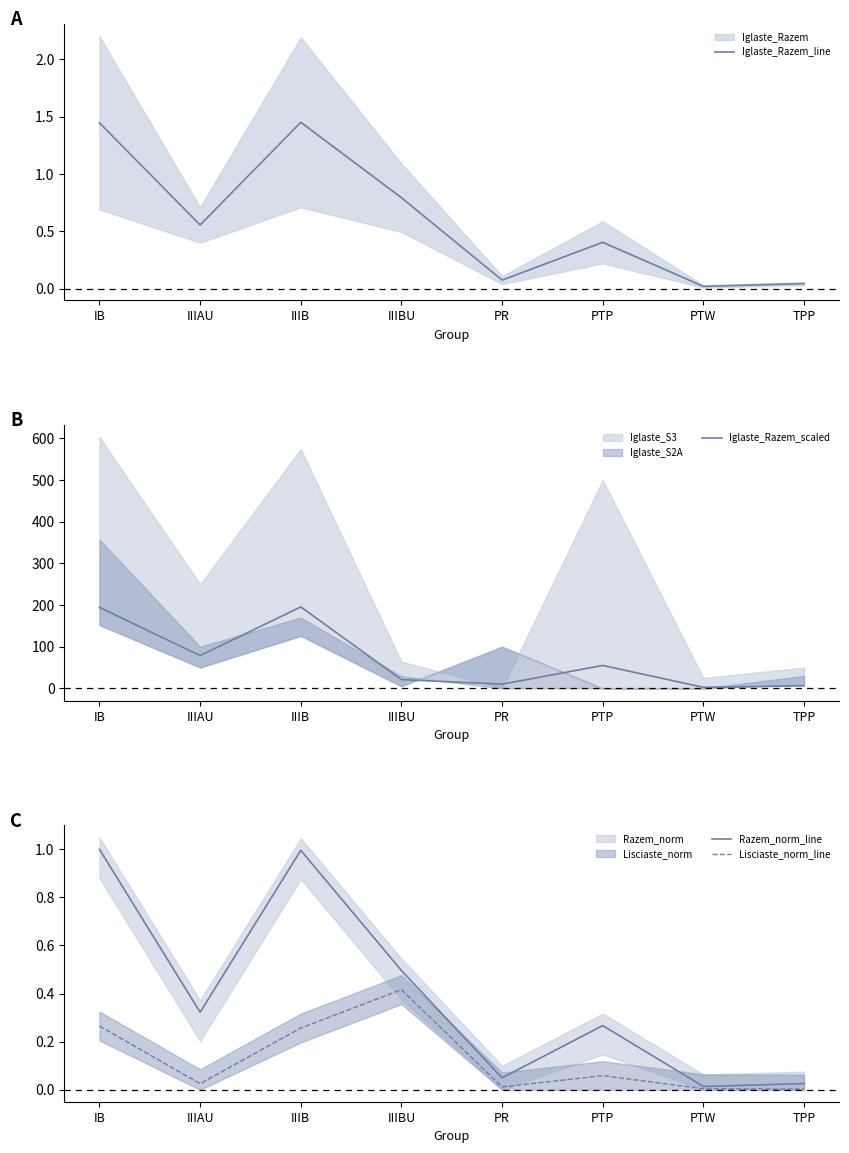

True or false: Iglaste_Razem_line and Lisciaste_norm_line intersect in this chart.

False